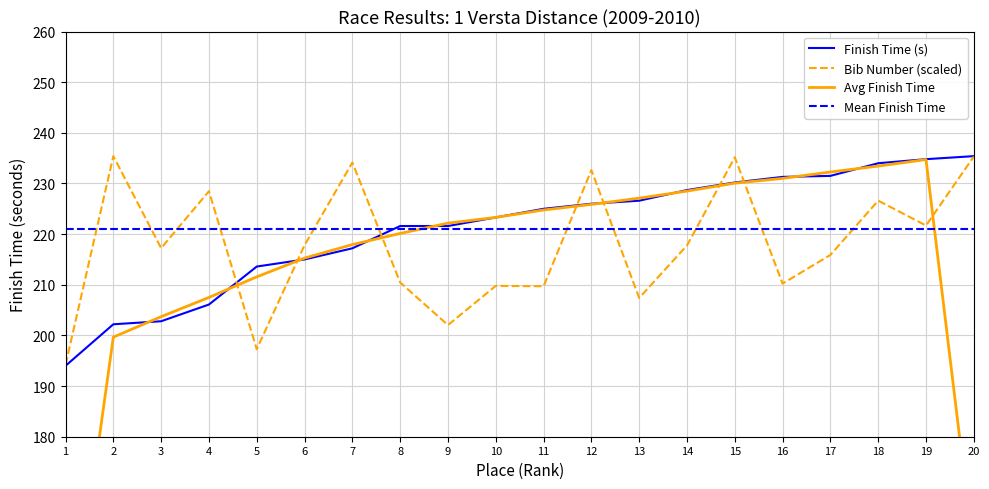

Where does the Bib Number (scaled) series first go above 217?

2